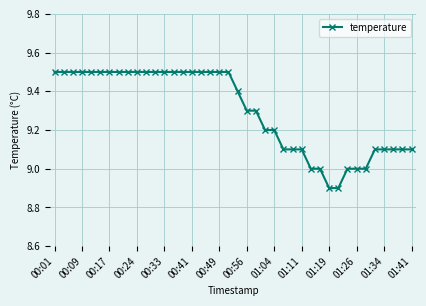

Does the chart have visible grid lines?

Yes